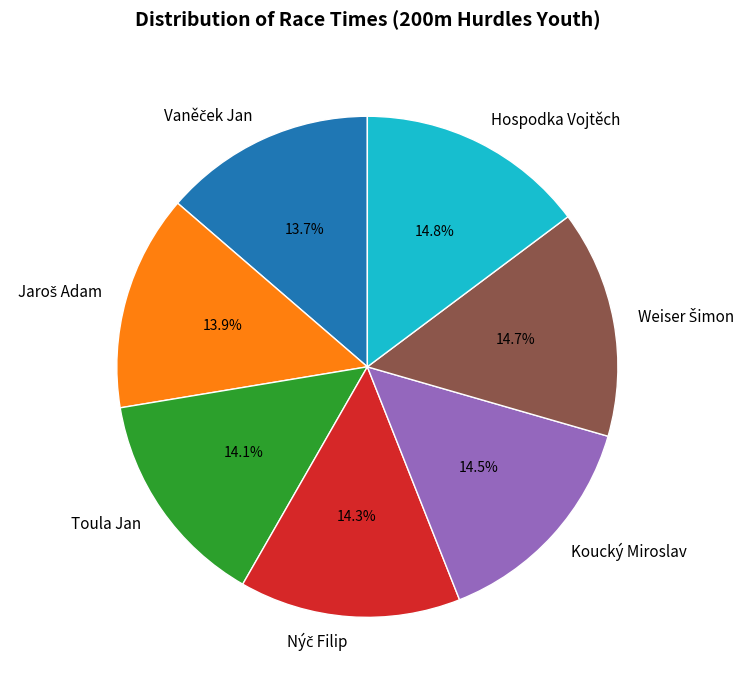

What is the ratio of the value at Koucký Miroslav to the value at Toula Jan?

1.0